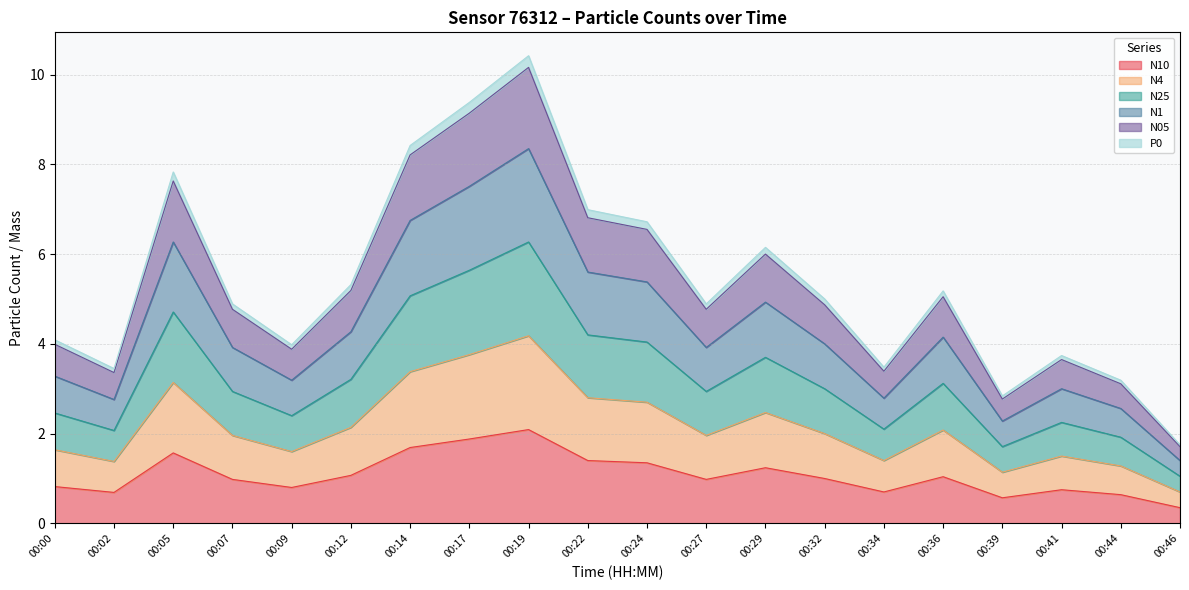

True or false: N1 and N25 cross at least once.

False